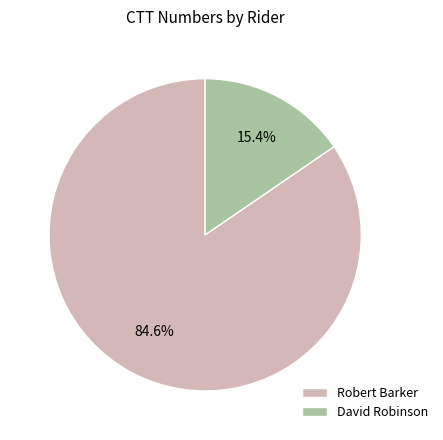

Which category has the smallest portion of the pie?

David Robinson